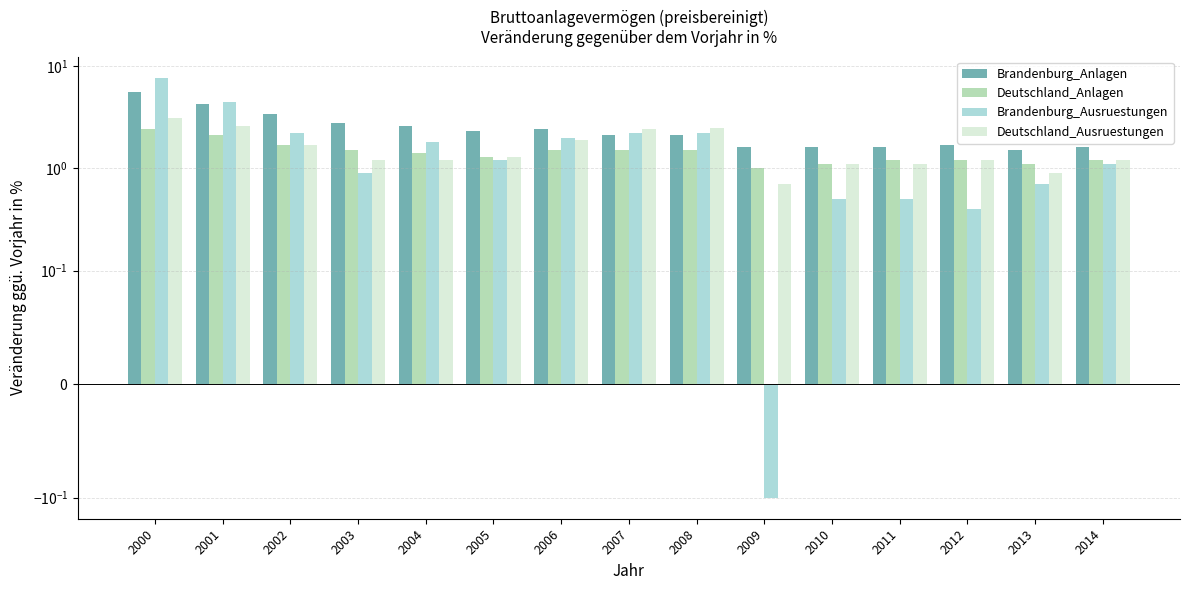

Reading left to right, what are all the values shown in this chart?

Brandenburg_Anlagen: 2000=5.6	2001=4.3	2002=3.4	2003=2.8	2004=2.6	2005=2.3	2006=2.4	2007=2.1	2008=2.1	2009=1.6	2010=1.6	2011=1.6	2012=1.7	2013=1.5	2014=1.6
Deutschland_Anlagen: 2000=2.4	2001=2.1	2002=1.7	2003=1.5	2004=1.4	2005=1.3	2006=1.5	2007=1.5	2008=1.5	2009=1.0	2010=1.1	2011=1.2	2012=1.2	2013=1.1	2014=1.2
Brandenburg_Ausruestungen: 2000=7.7	2001=4.5	2002=2.2	2003=0.9	2004=1.8	2005=1.2	2006=2.0	2007=2.2	2008=2.2	2009=-0.1	2010=0.5	2011=0.5	2012=0.4	2013=0.7	2014=1.1
Deutschland_Ausruestungen: 2000=3.1	2001=2.6	2002=1.7	2003=1.2	2004=1.2	2005=1.3	2006=1.9	2007=2.4	2008=2.5	2009=0.7	2010=1.1	2011=1.1	2012=1.2	2013=0.9	2014=1.2